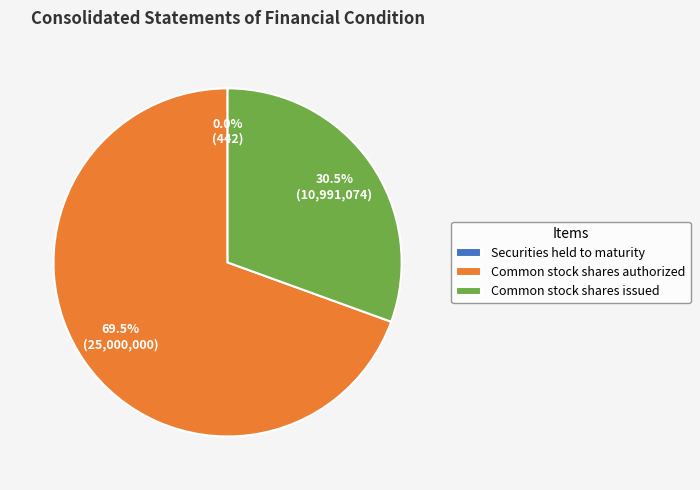

Which category has the biggest portion of the pie?

Common stock shares authorized